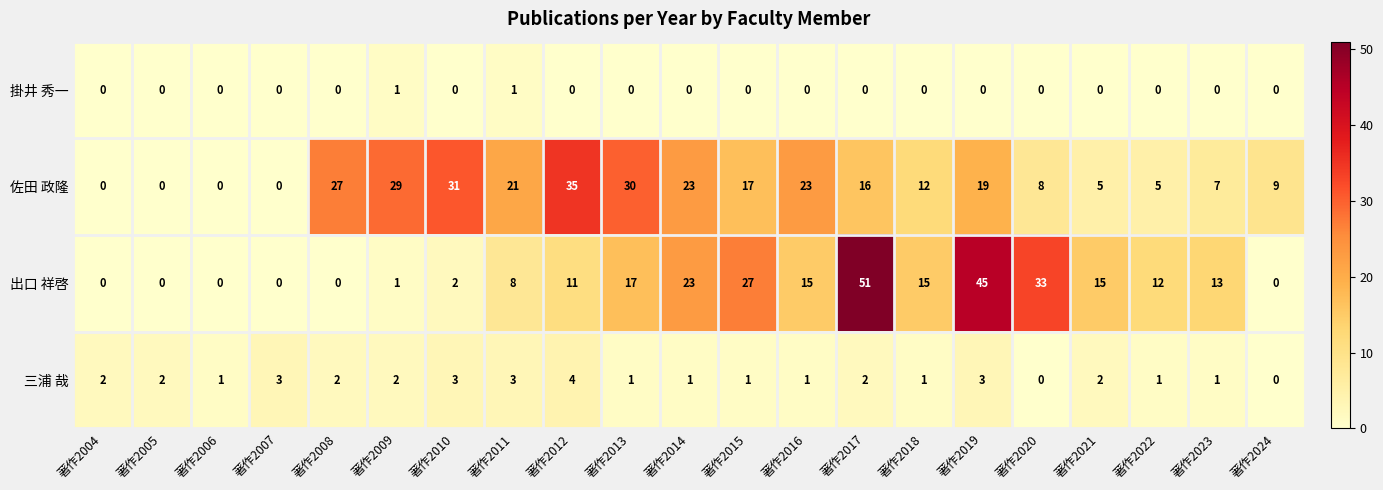

The value of 佐田 政隆 at 著作2008 is 27. True or false?

True